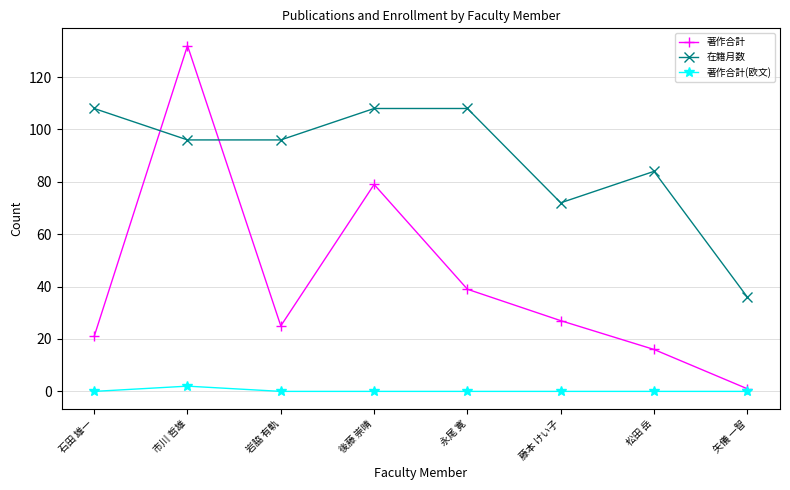

What are all the series names shown in the legend?

著作合計, 在籍月数, 著作合計(欧文)